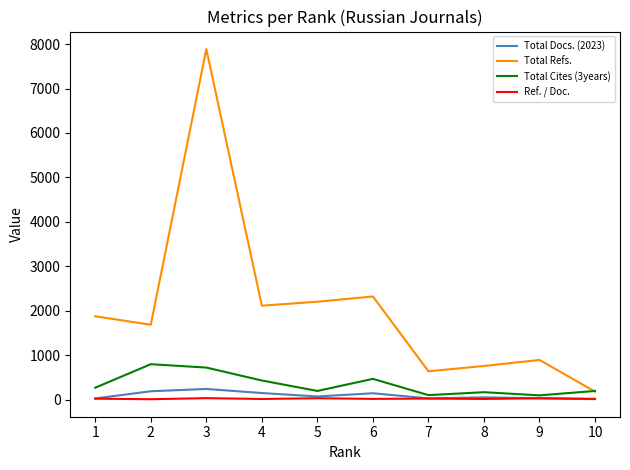

What is the sum of all Total Refs. values?

20554.0